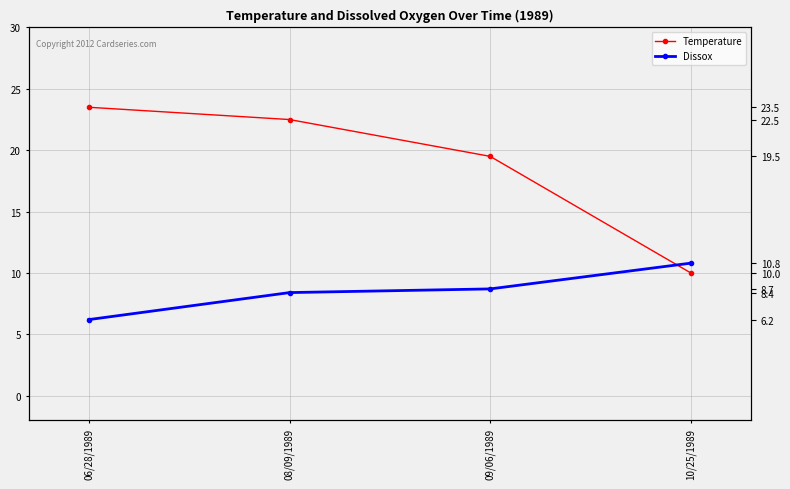

What is the difference between the highest and lowest values at 06/28/1989?

17.3